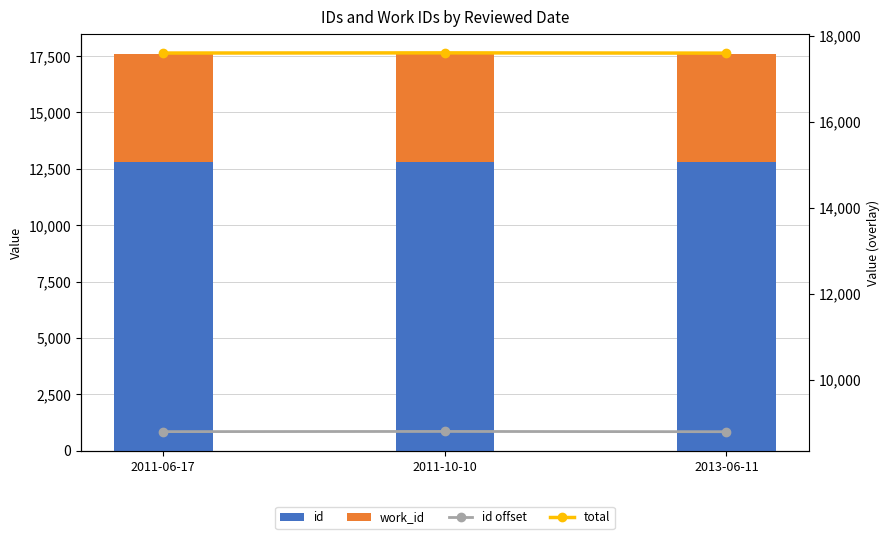

Rank the series by their average value, from lowest to highest.

work_id, id offset, id, total